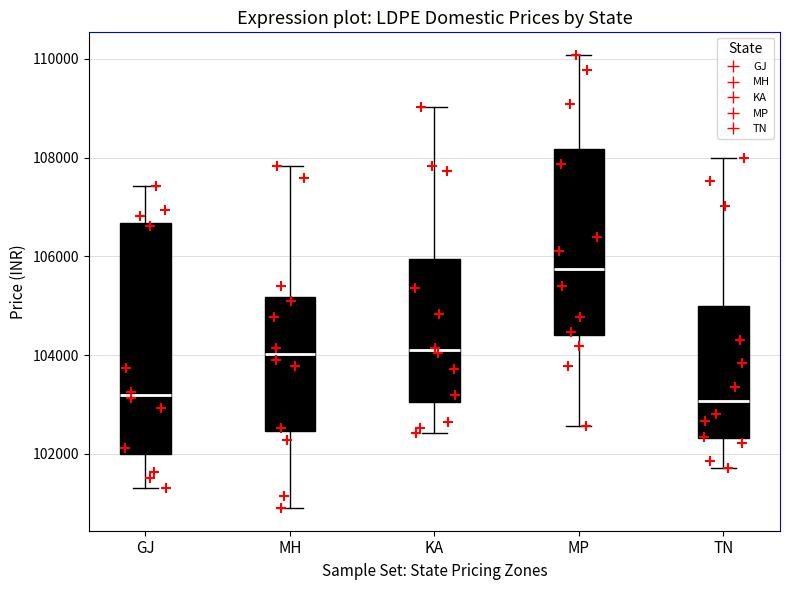

Where does the upper whisker of the box for MH end on the y-axis? The values are not printed on the chart, so give them approximately, as read against the axis.

107800